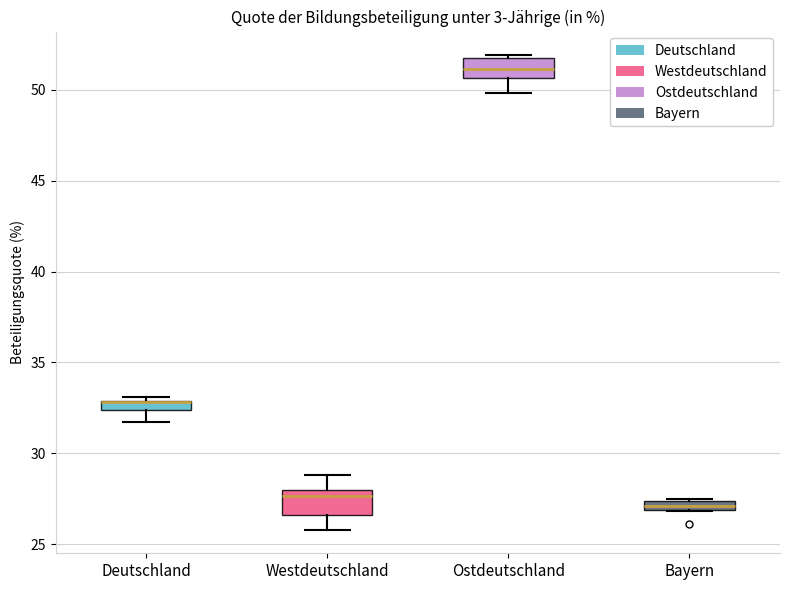

Where is the upper edge of the box for Westdeutschland on the y-axis? The values are not printed on the chart, so give them approximately, as read against the axis.

28.0